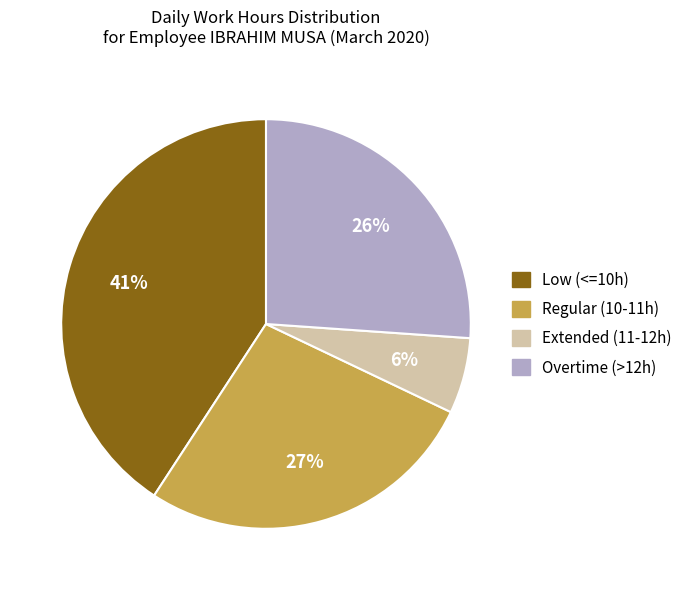

To the nearest percent, what portion does Regular (10-11h) represent?

27%